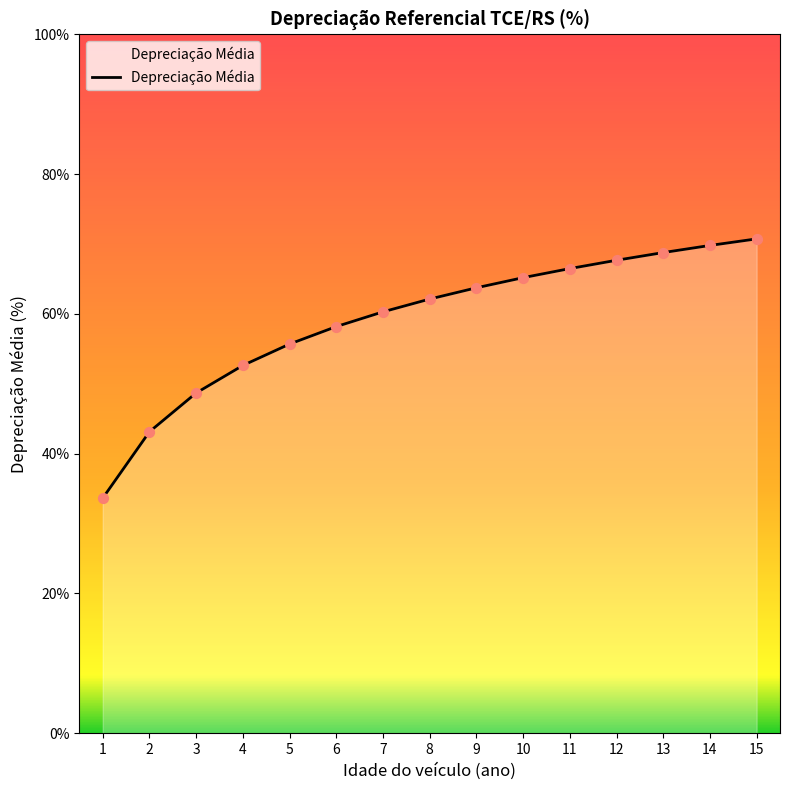

Which has a higher value, 13 or 1?

13